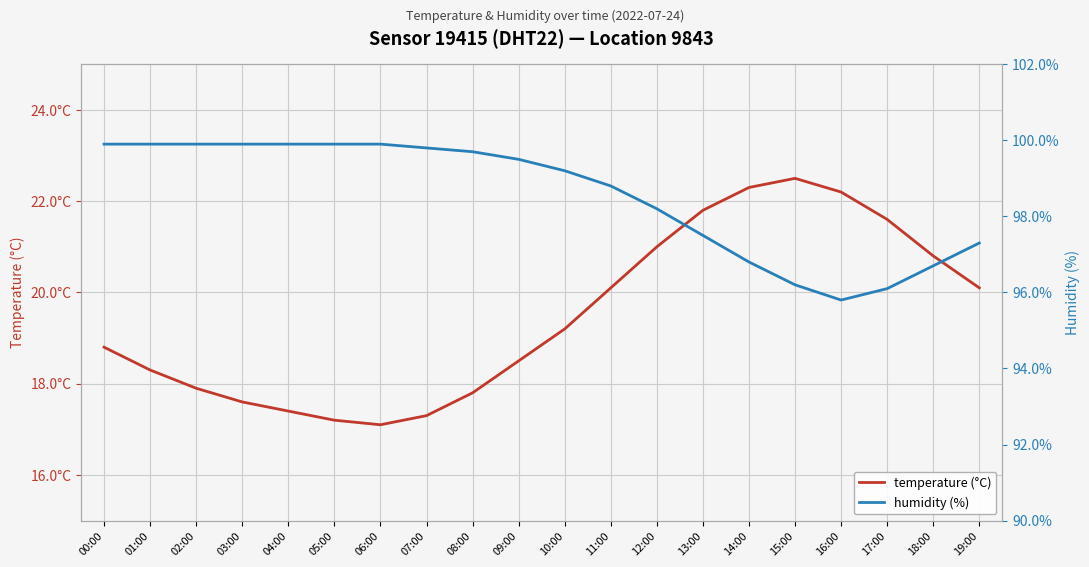

Rank the series by their average value, from lowest to highest.

temperature (°C), humidity (%)